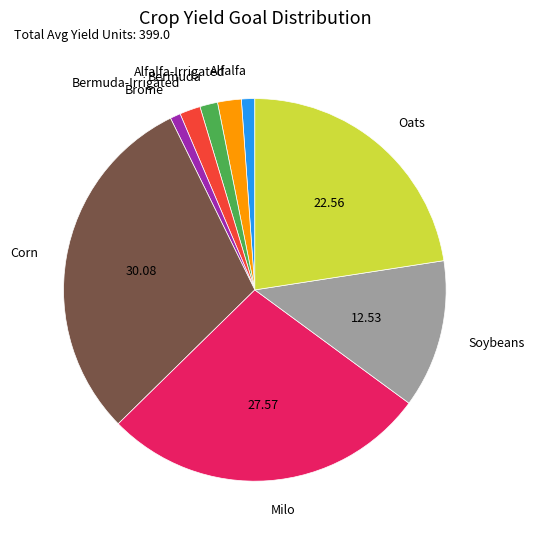

Is there a majority slice in this chart?

No